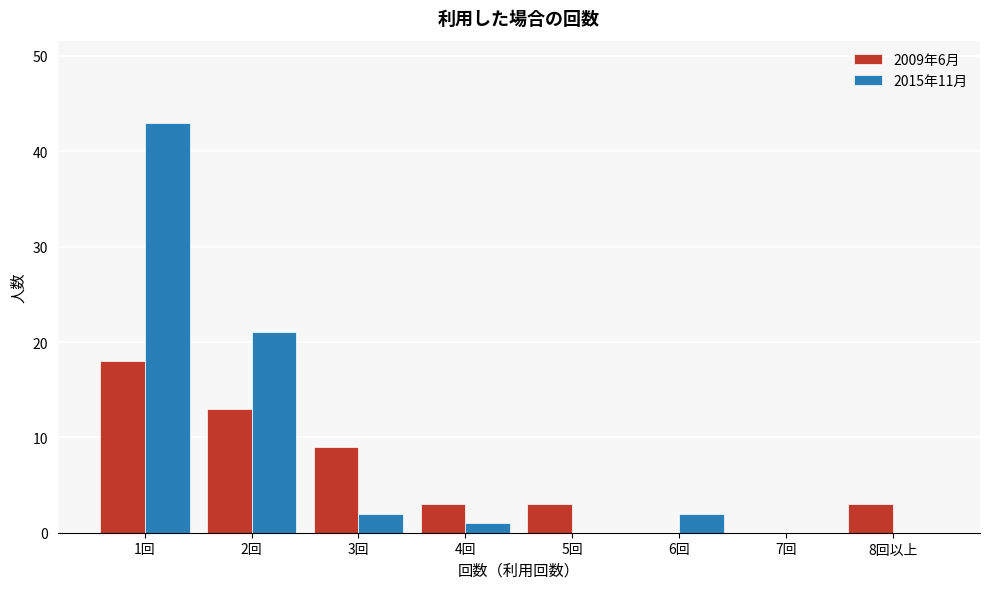

Reading right to left, extract all data points from this chart.

2009年6月: 8回以上=3	7回=0	6回=0	5回=3	4回=3	3回=9	2回=13	1回=18
2015年11月: 8回以上=0	7回=0	6回=2	5回=0	4回=1	3回=2	2回=21	1回=43